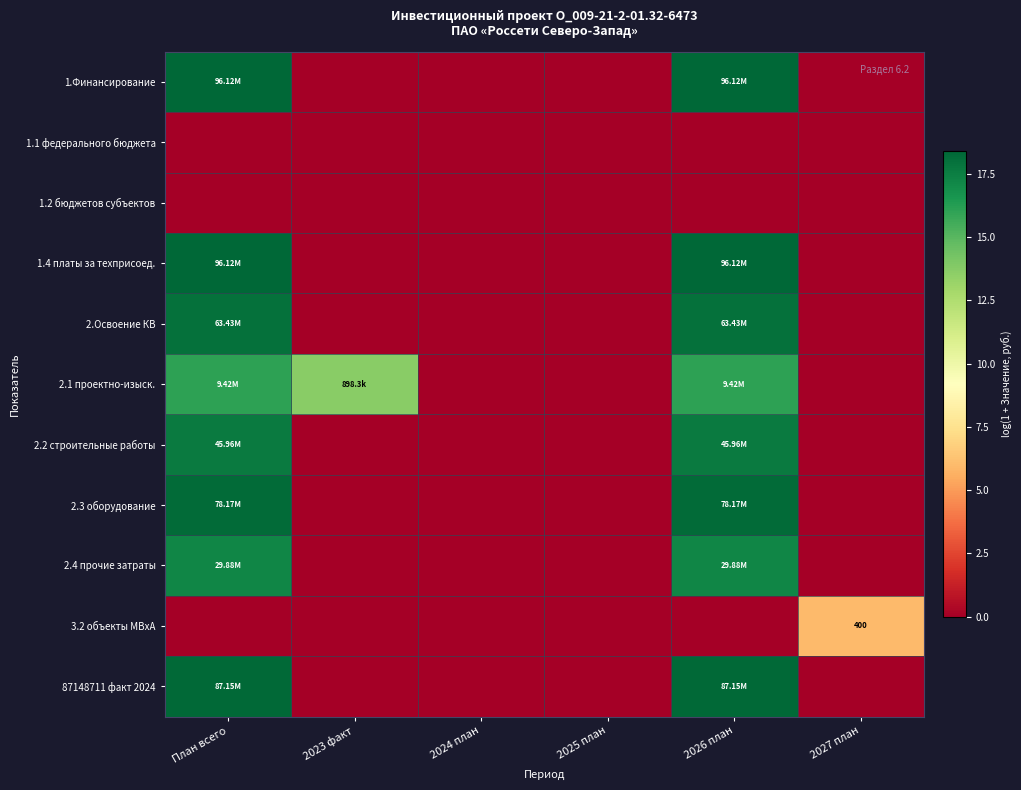

Is it true that 3.2 объекты МВхА equals 3.0 at План всего?

False